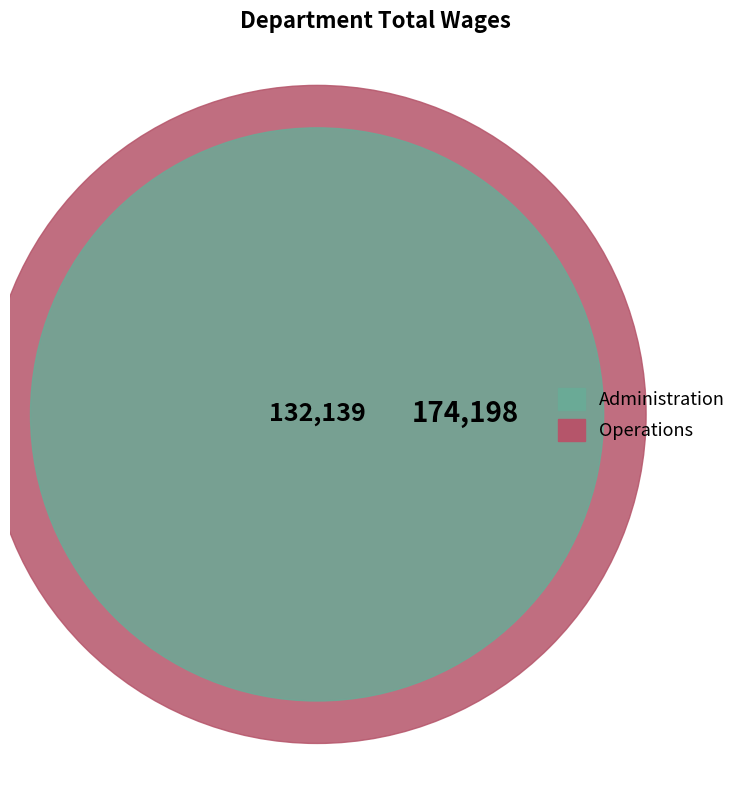

Which category has the biggest portion of the pie?

Operations